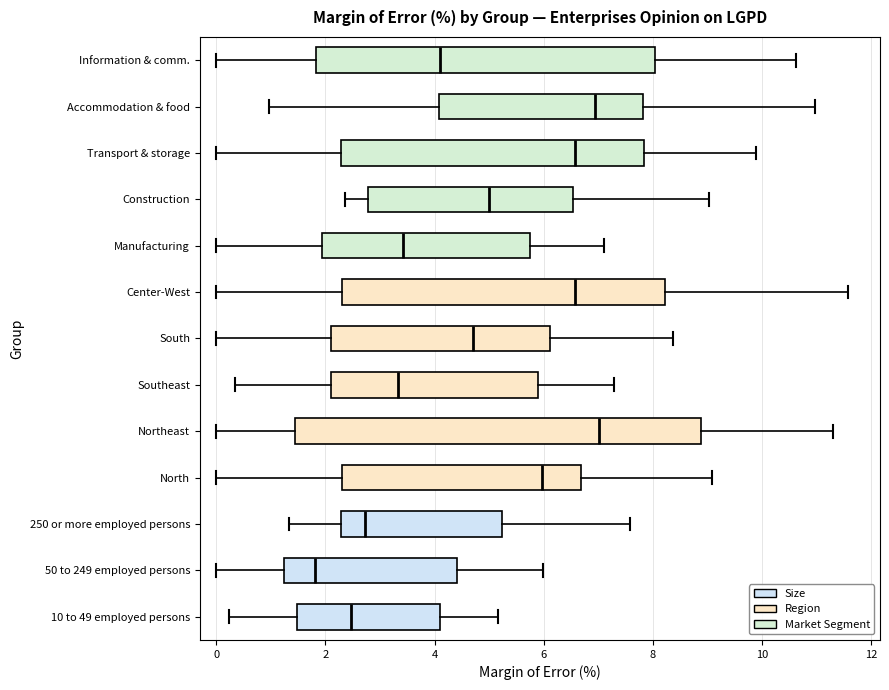

Where does the median line of the box for Manufacturing sit on the x-axis? The values are not printed on the chart, so give them approximately, as read against the axis.

3.4